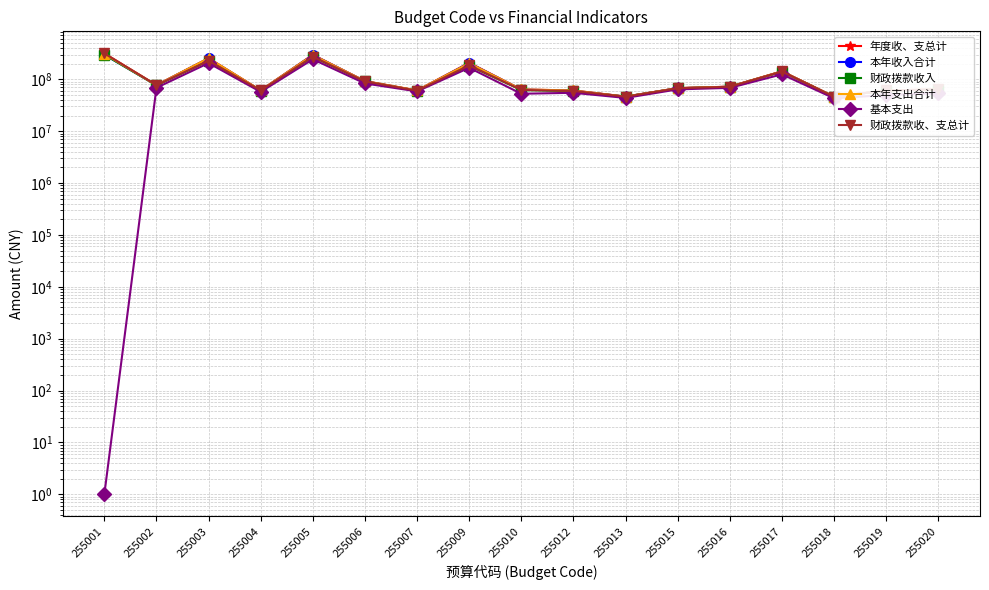

List the labels in order of 本年收入合计 value, largest first.

255001, 255005, 255003, 255009, 255017, 255006, 255002, 255016, 255015, 255010, 255020, 255019, 255004, 255012, 255007, 255013, 255018